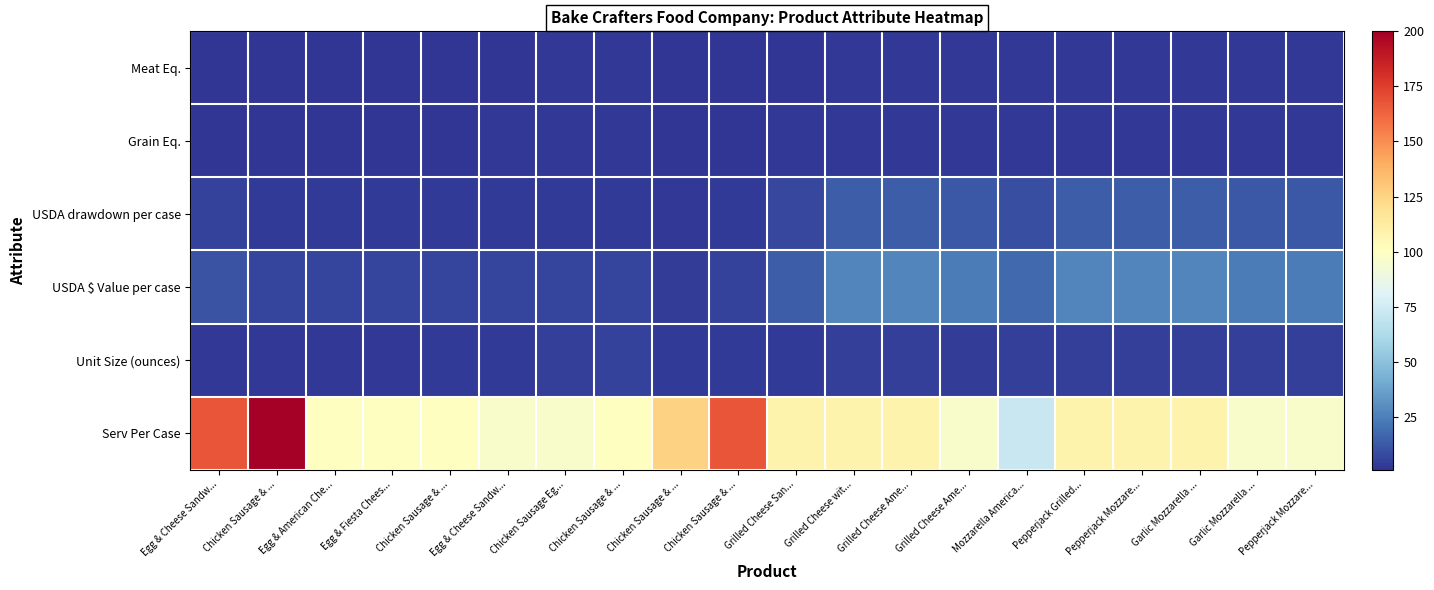

Rank the series by their maximum value, from lowest to highest.

Grain Eq., Meat Eq., Unit Size (ounces), USDA drawdown per case, USDA $ Value per case, Serv Per Case